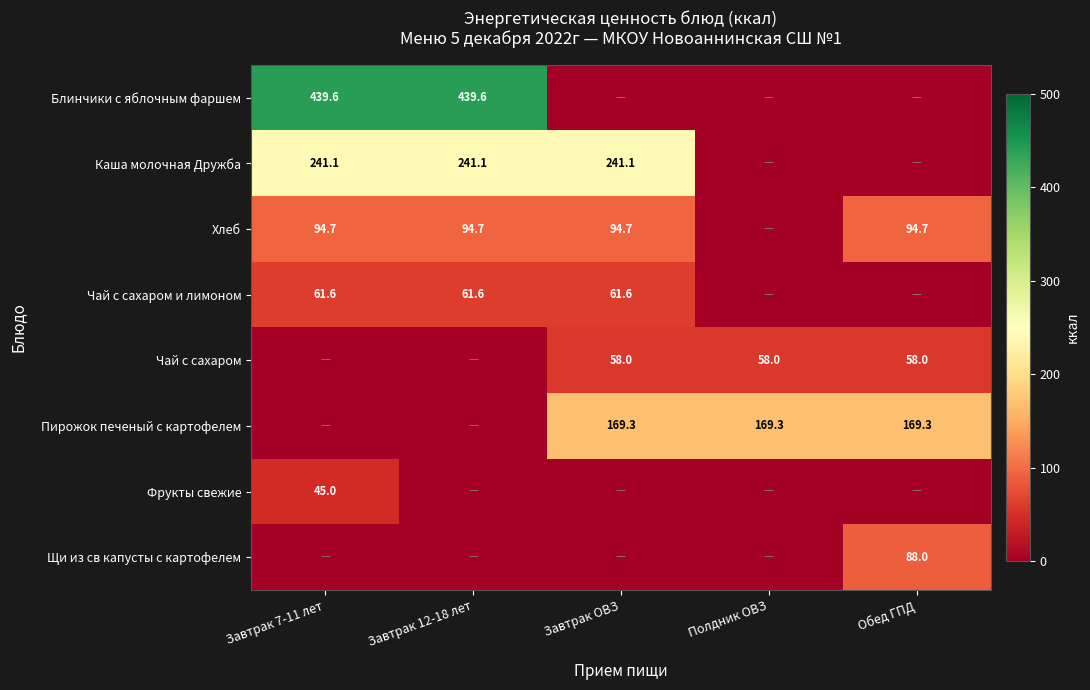

True or false: Чай с сахаром и лимоном has a value of 61.6 at Завтрак 7-11 лет.

True